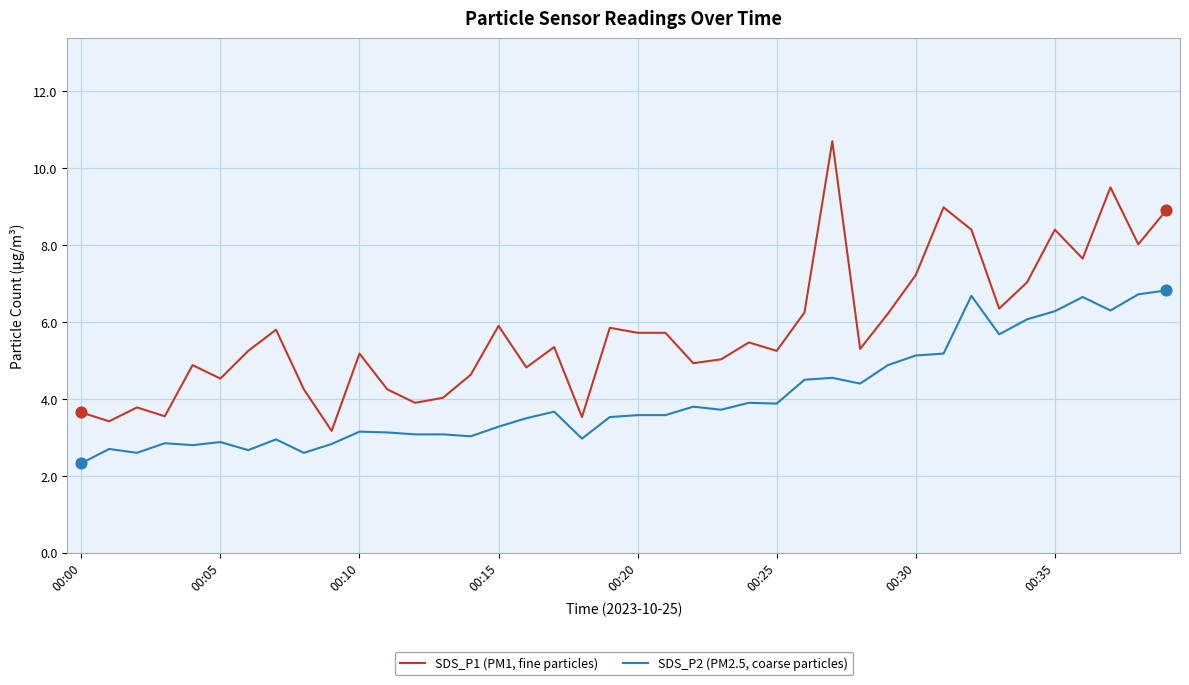

Which series has the largest total across all categories?

SDS_P1 (PM1, fine particles)